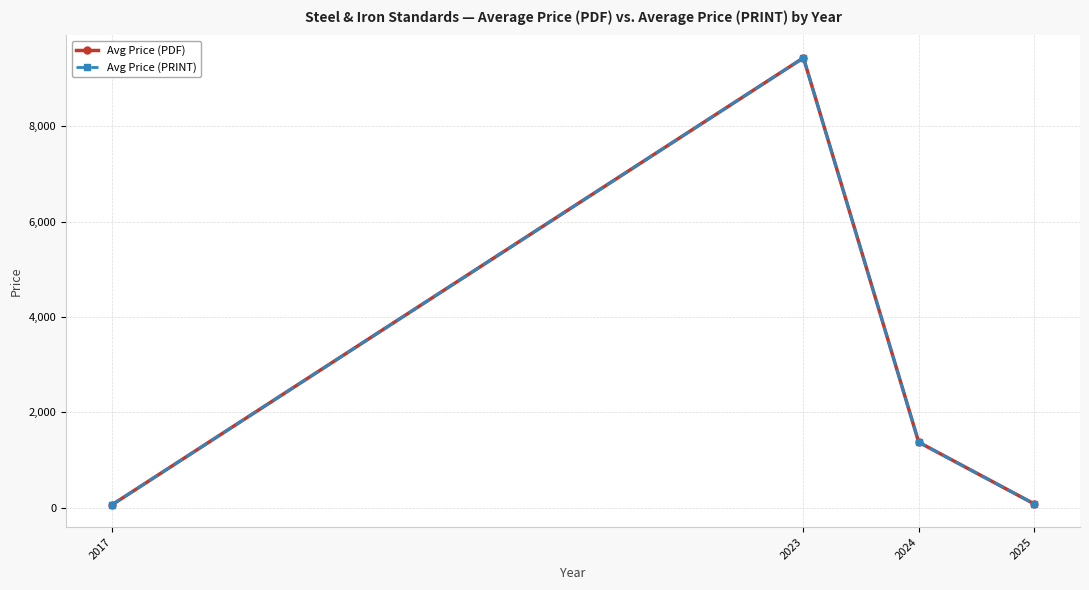

Is this an area chart (filled region under the line)?

No